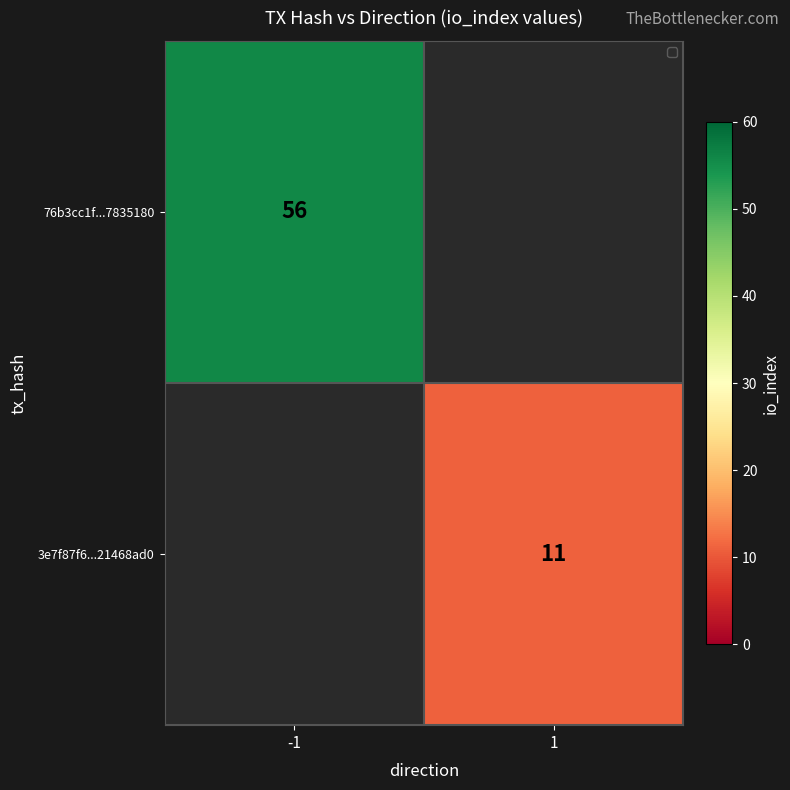

Is it true that 3e7f87f6...21468ad0 equals 15 at 1?

False